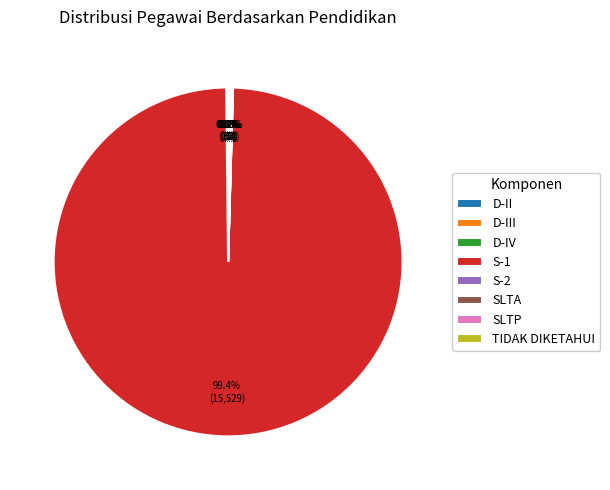

Which category accounts for the majority?

S-1